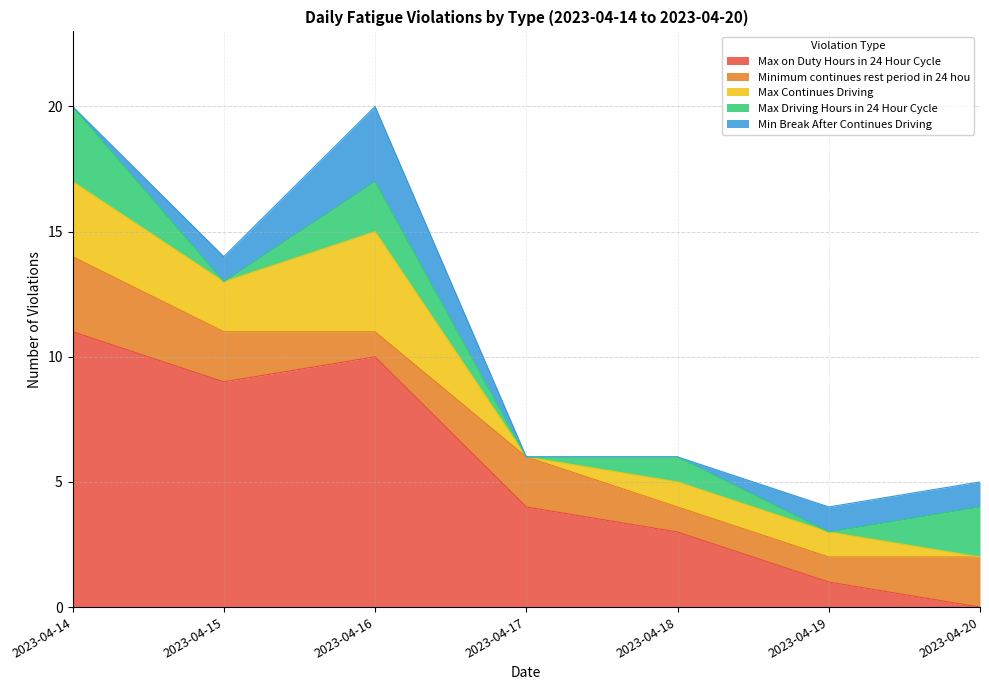

Which series has the largest range (max minus min)?

Max on Duty Hours in 24 Hour Cycle